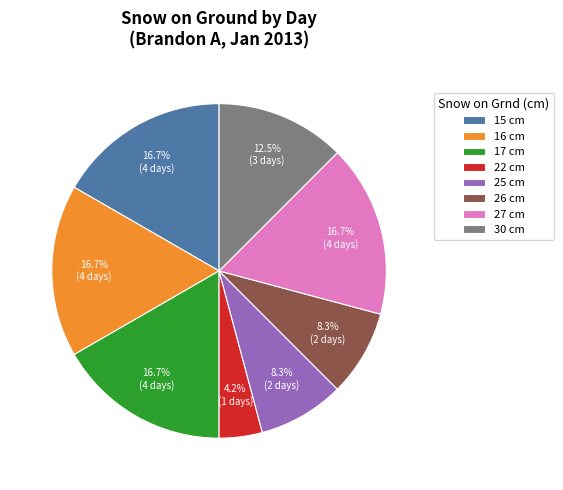

How many segments does this pie chart have?

8